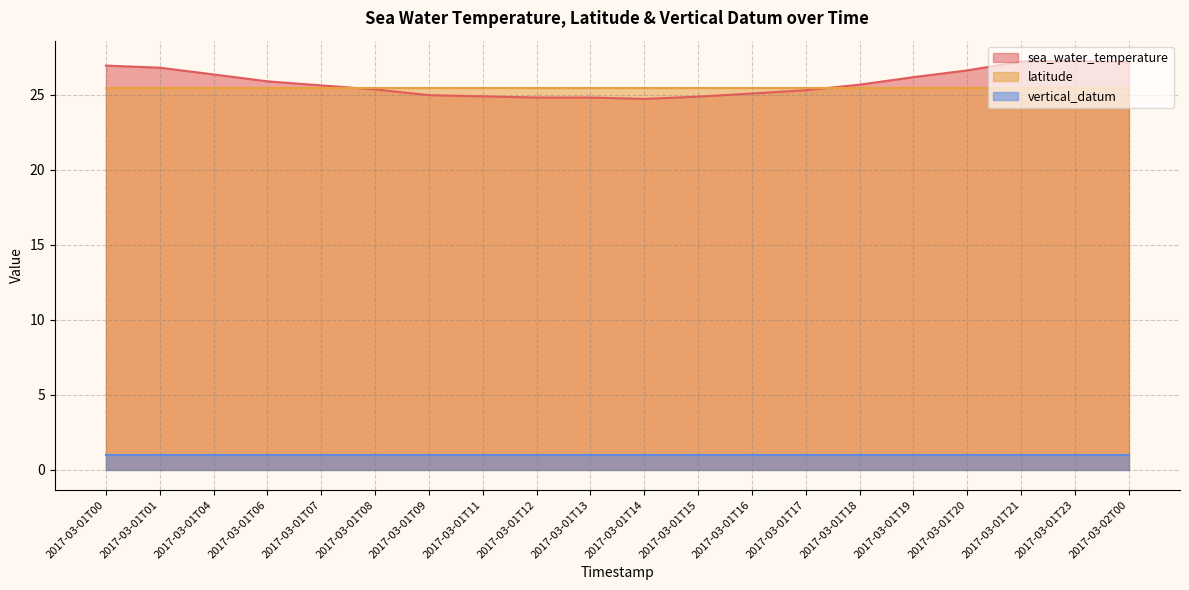

Reading right to left, what are all the values shown in this chart?

sea_water_temperature: 2017-03-02T00=27.2	2017-03-01T23=27.2	2017-03-01T21=27.2	2017-03-01T20=26.6	2017-03-01T19=26.2	2017-03-01T18=25.7	2017-03-01T17=25.3	2017-03-01T16=25.1	2017-03-01T15=24.9	2017-03-01T14=24.7	2017-03-01T13=24.8	2017-03-01T12=24.8	2017-03-01T11=24.9	2017-03-01T09=25.0	2017-03-01T08=25.3	2017-03-01T07=25.6	2017-03-01T06=25.9	2017-03-01T04=26.3	2017-03-01T01=26.8	2017-03-01T00=26.9
latitude: 2017-03-02T00=25.4	2017-03-01T23=25.4	2017-03-01T21=25.4	2017-03-01T20=25.4	2017-03-01T19=25.4	2017-03-01T18=25.4	2017-03-01T17=25.4	2017-03-01T16=25.4	2017-03-01T15=25.4	2017-03-01T14=25.4	2017-03-01T13=25.4	2017-03-01T12=25.4	2017-03-01T11=25.4	2017-03-01T09=25.4	2017-03-01T08=25.4	2017-03-01T07=25.4	2017-03-01T06=25.4	2017-03-01T04=25.4	2017-03-01T01=25.4	2017-03-01T00=25.4
vertical_datum: 2017-03-02T00=1.0	2017-03-01T23=1.0	2017-03-01T21=1.0	2017-03-01T20=1.0	2017-03-01T19=1.0	2017-03-01T18=1.0	2017-03-01T17=1.0	2017-03-01T16=1.0	2017-03-01T15=1.0	2017-03-01T14=1.0	2017-03-01T13=1.0	2017-03-01T12=1.0	2017-03-01T11=1.0	2017-03-01T09=1.0	2017-03-01T08=1.0	2017-03-01T07=1.0	2017-03-01T06=1.0	2017-03-01T04=1.0	2017-03-01T01=1.0	2017-03-01T00=1.0